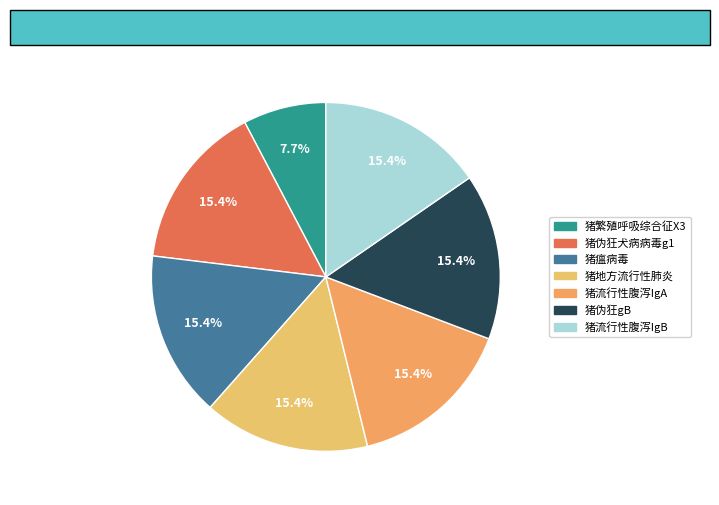

To the nearest percent, what is the difference between the largest and smallest slice percentages?

8%